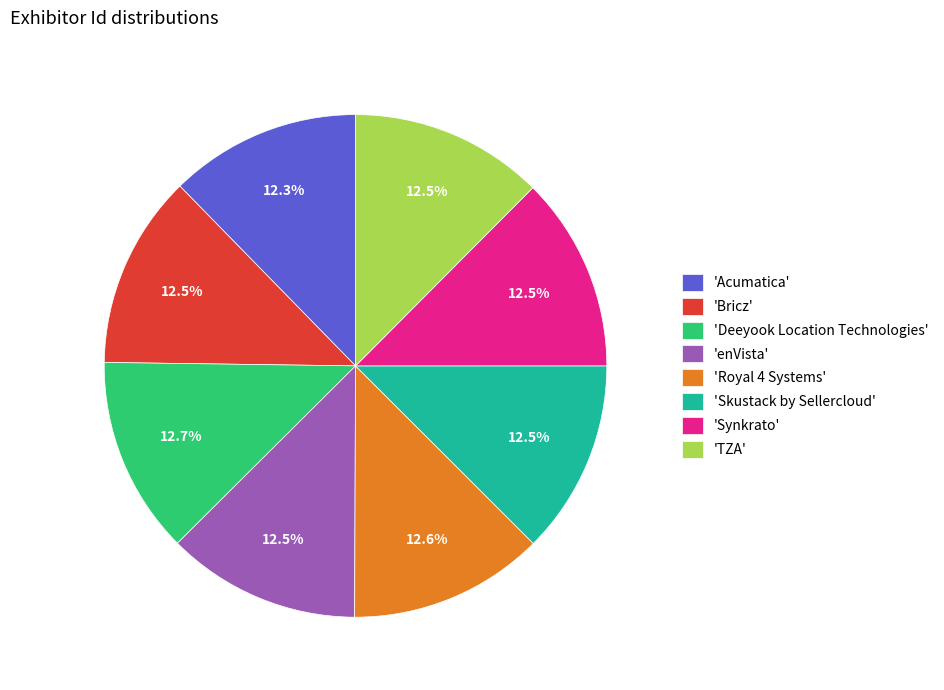

Count the number of slices in the pie.

8